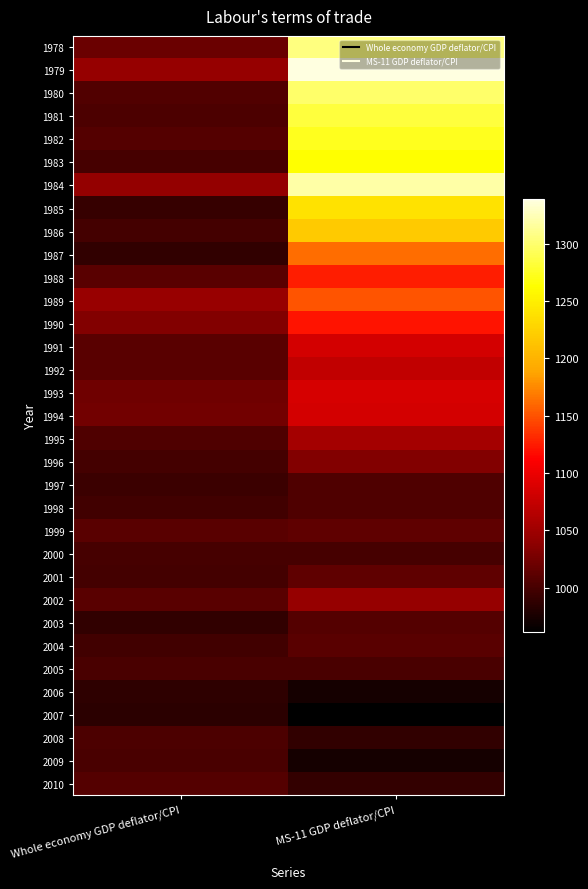

What is the greatest value displayed?

1339